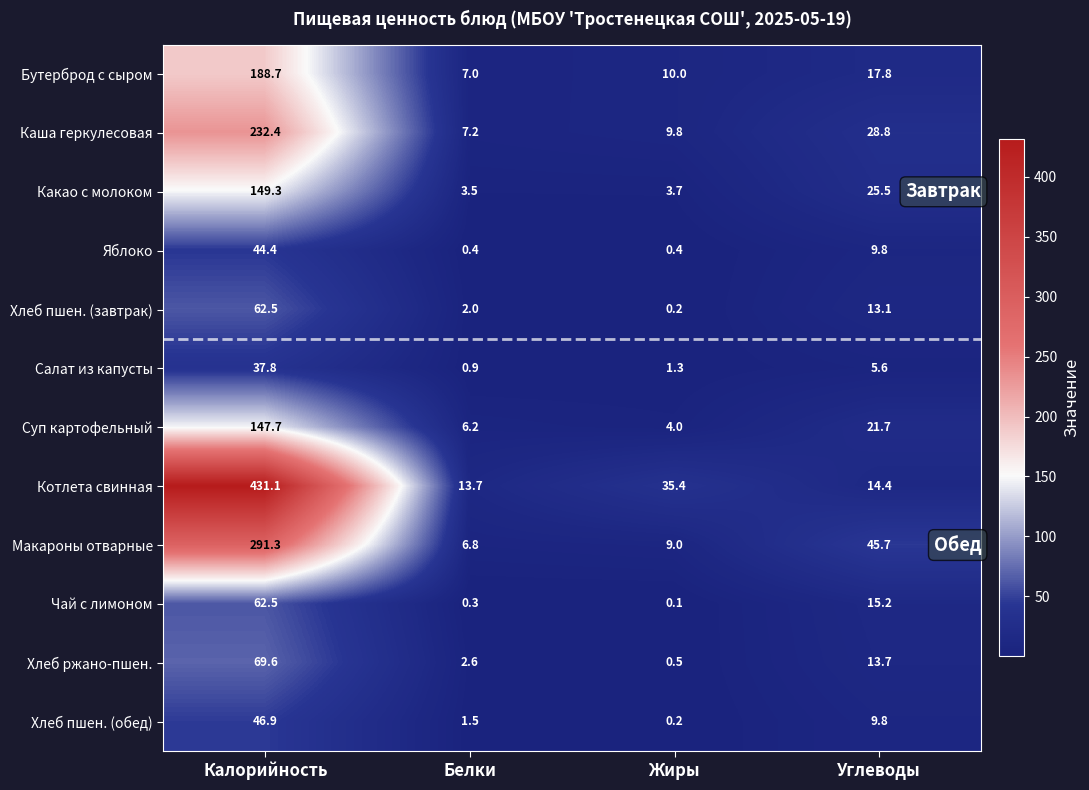

What is the sum of the Макароны отварные values at Углеводы and Калорийность?

337.0